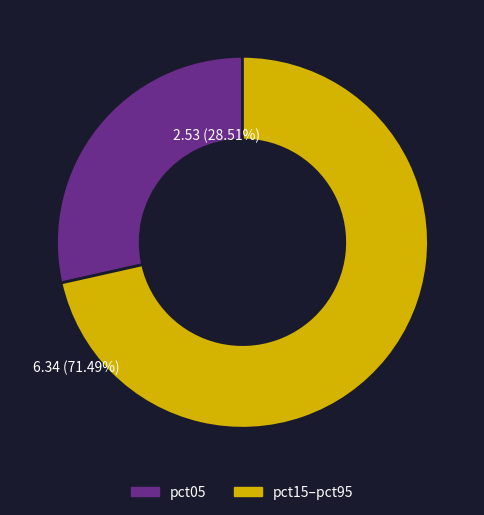

Is there any slice that represents more than half of the pie?

Yes